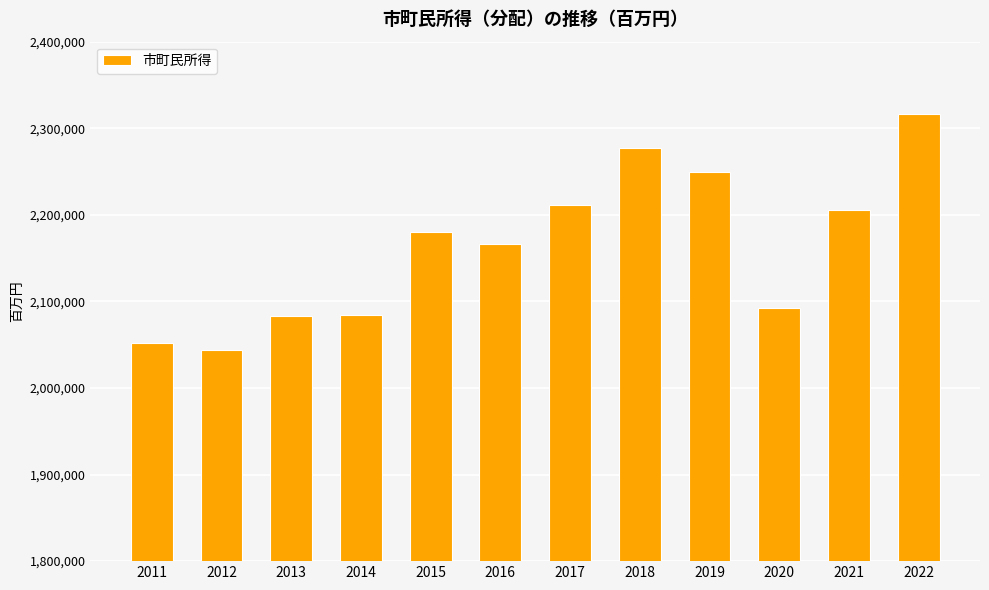

What is the value of the 12th bar from the left?

2316128